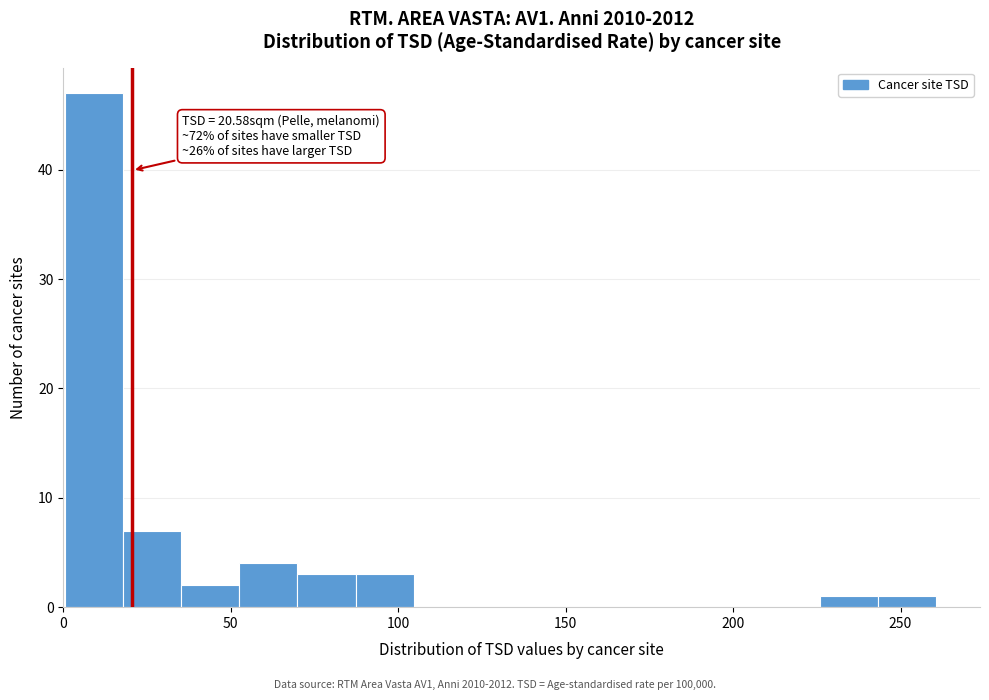

Around what value on the x-axis is the tallest bar? Give the approximate position of its centre, as read against the axis.

10